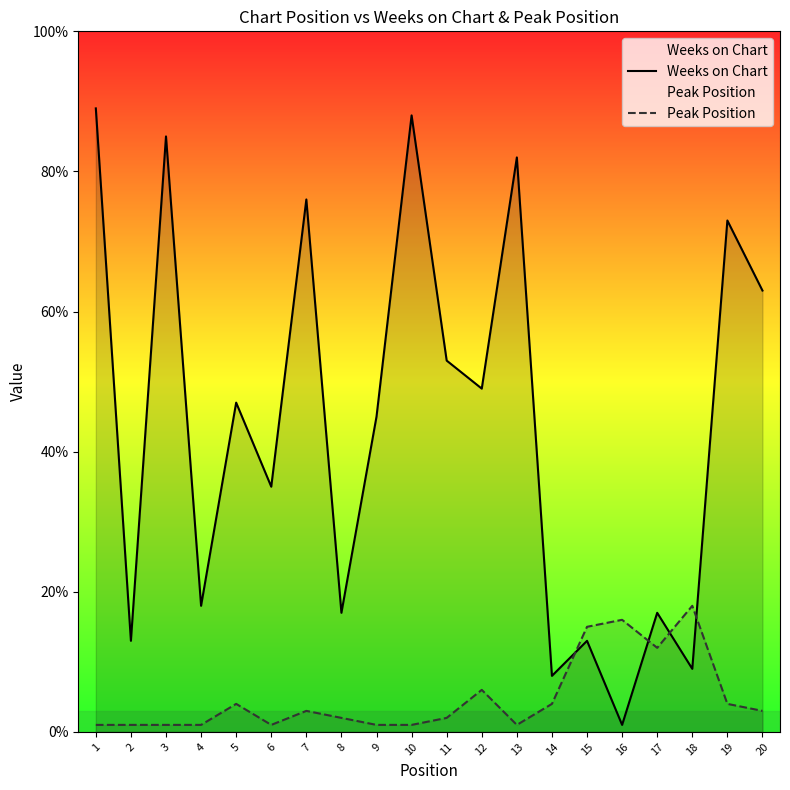

At how many categories does at least one series exceed 72?

6